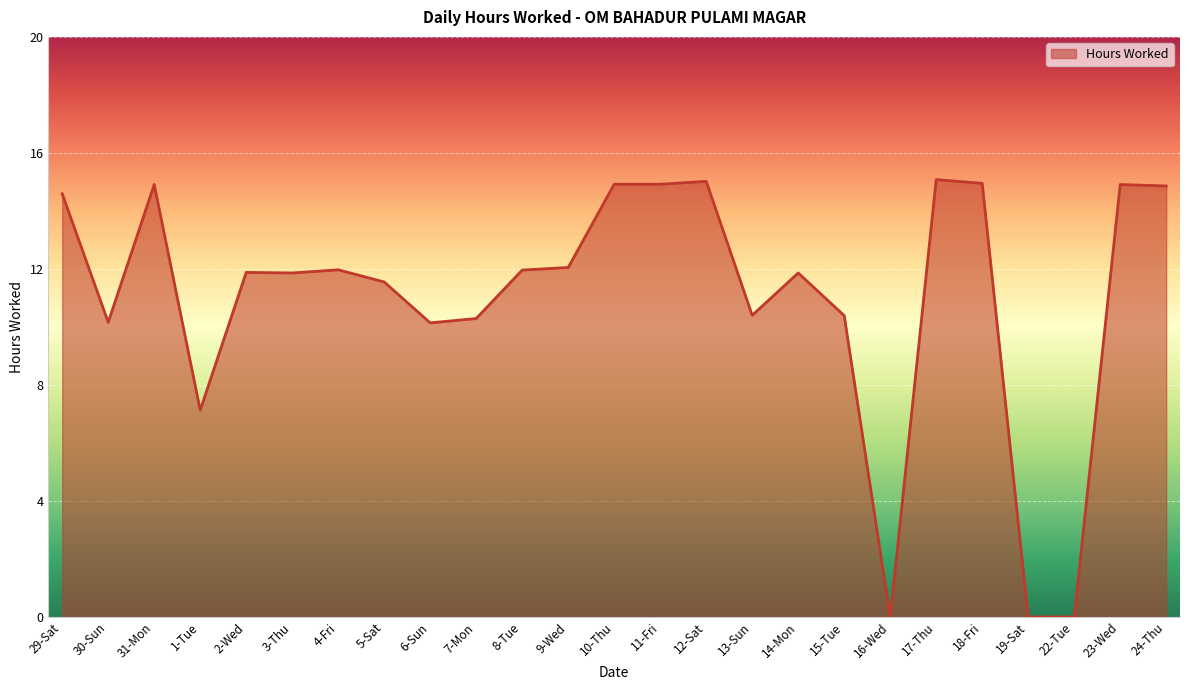

What is the maximum value shown in the chart?

15.1